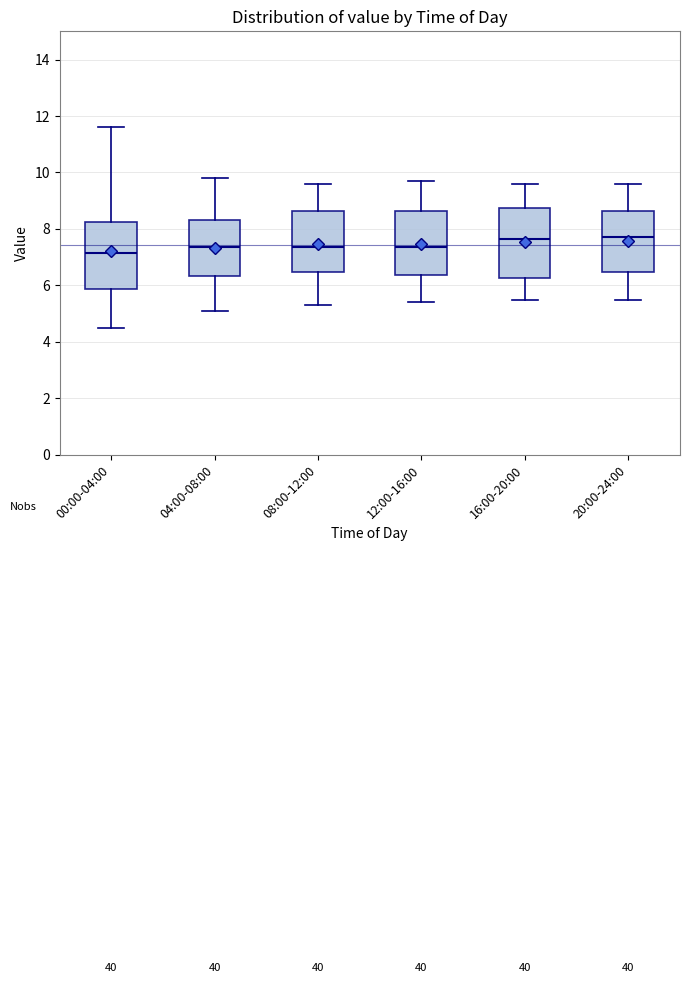

Where does the lower whisker of the box for 12:00-16:00 end on the y-axis? The values are not printed on the chart, so give them approximately, as read against the axis.

5.4